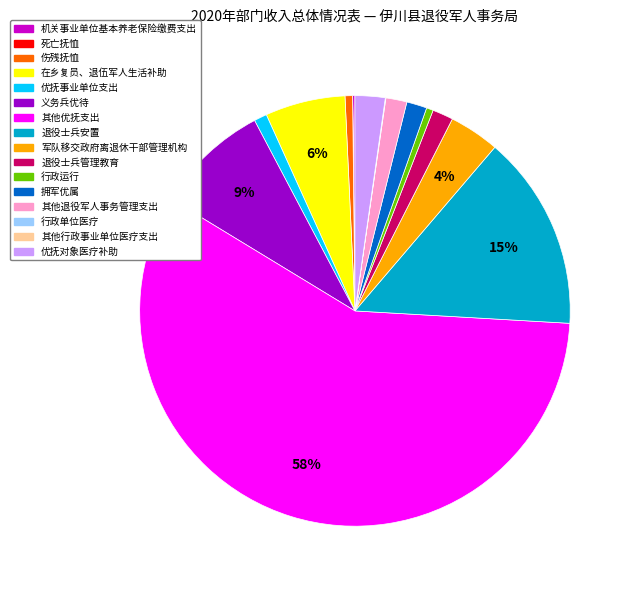

Does 其他优抚支出 account for over 50% of the chart?

Yes